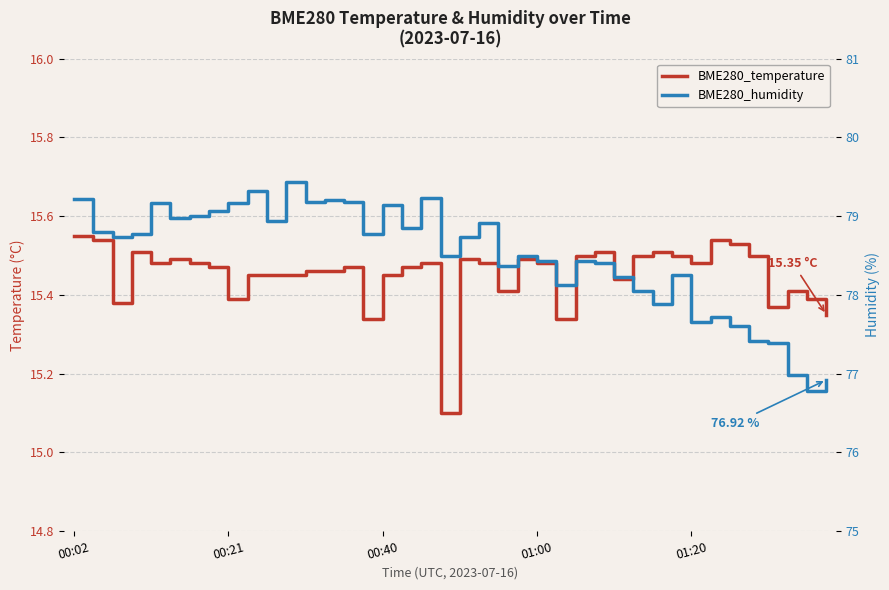

Which category has the highest value in the BME280_humidity series?

11